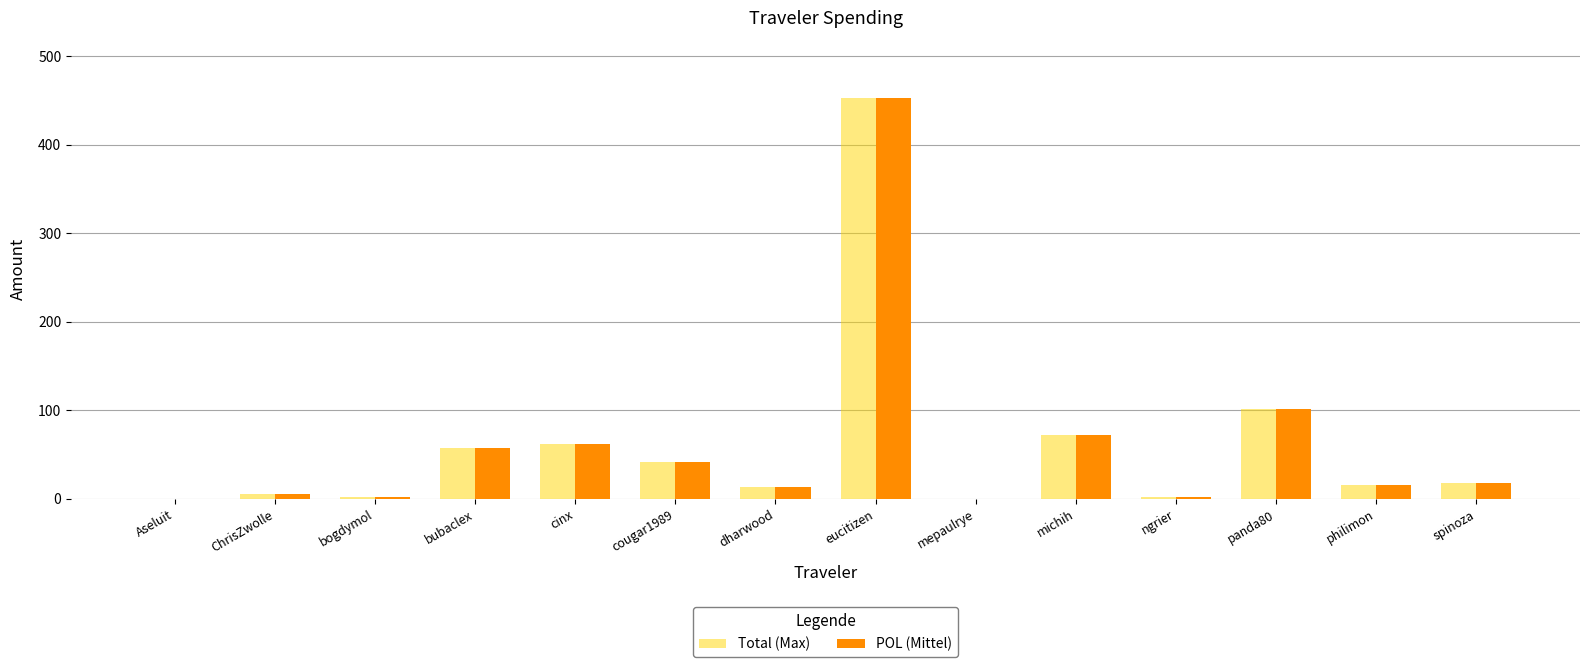

Is the value of POL (Mittel) at mepaulrye greater than the value of Total (Max) at ChrisZwolle?

No